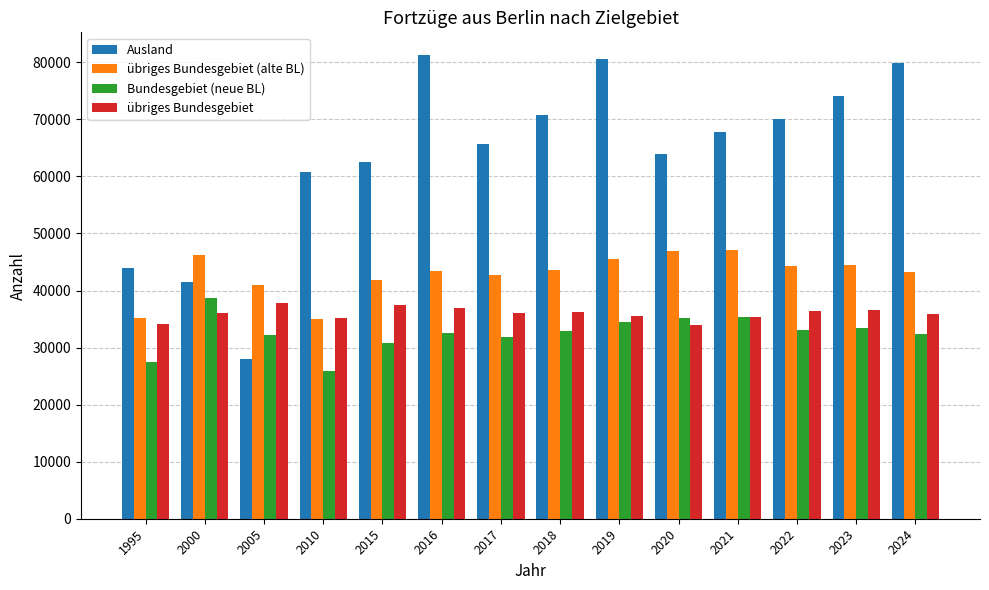

Is the value of Ausland at 2022 greater than the value of übriges Bundesgebiet (alte BL) at 2010?

Yes